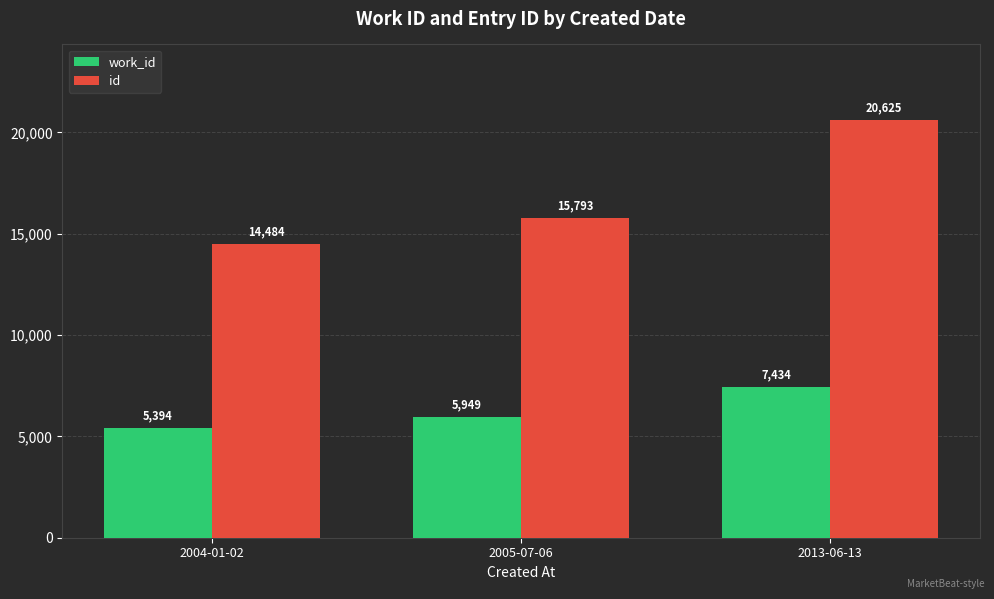

What is the approximate value of id at 2005-07-06, to the nearest 100?

15800